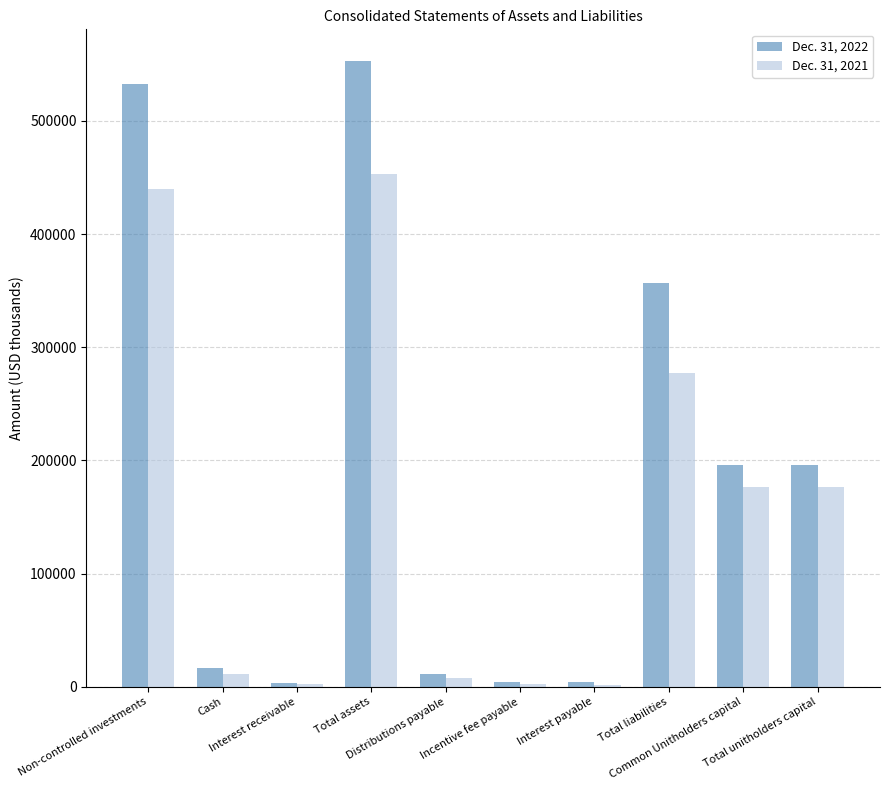

What are all the series names shown in the legend?

Dec. 31, 2022, Dec. 31, 2021